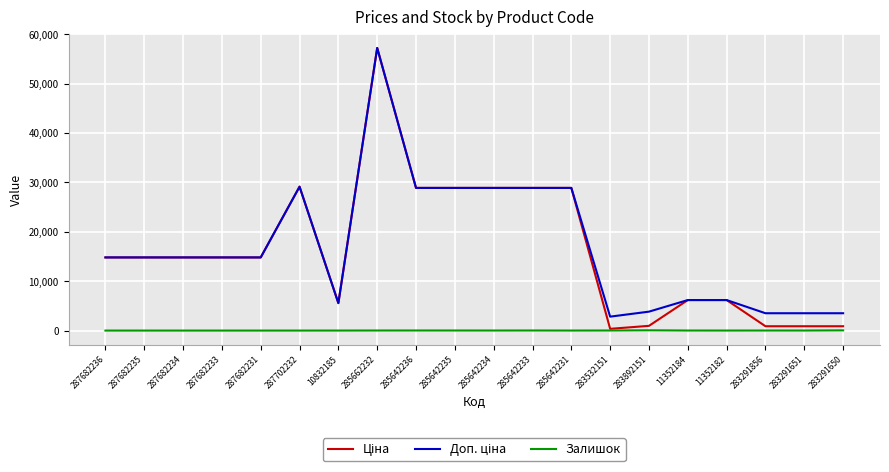

What position from the left is 287682233?

4